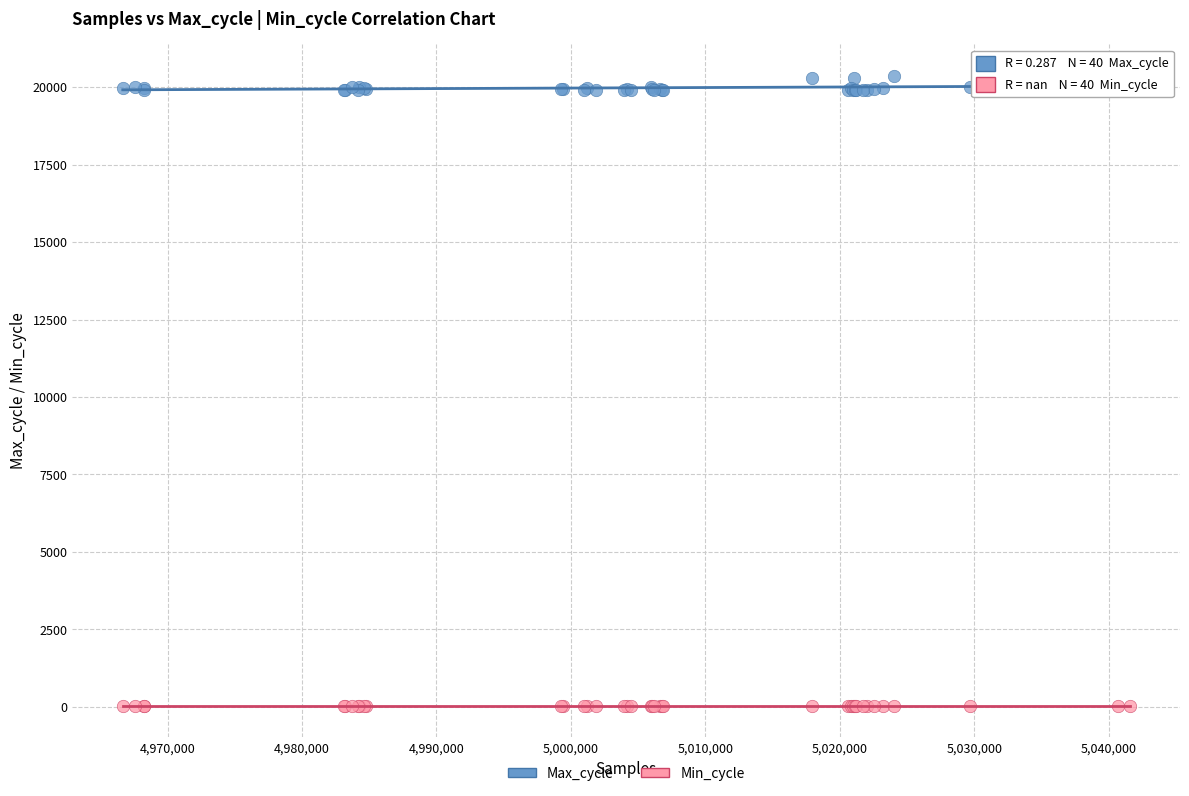

Which series contains the lowest Y value?

Min_cycle